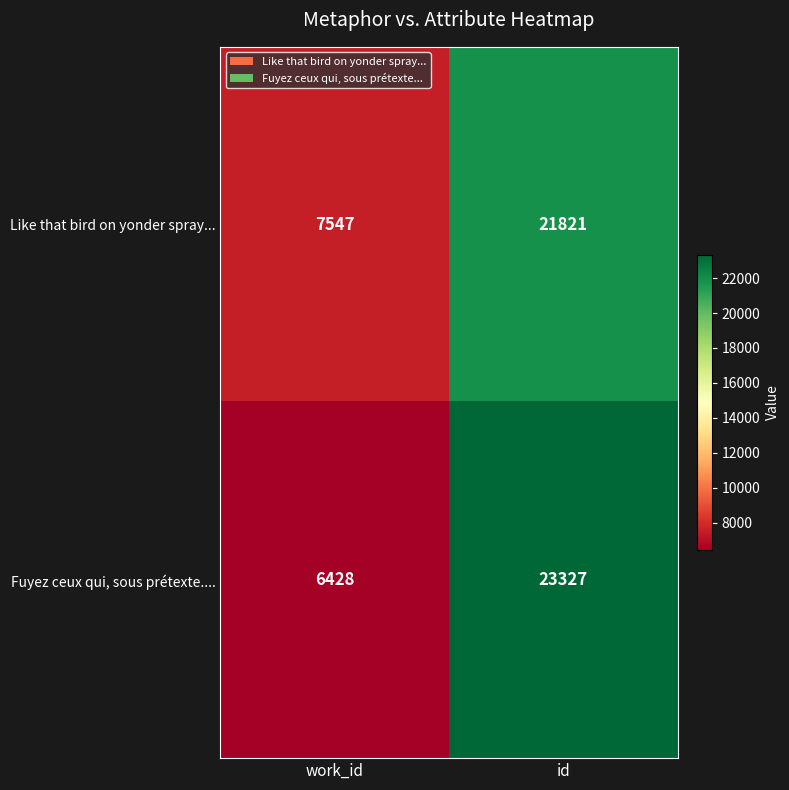

True or false: Like that bird on yonder spray... has a value of 21821 at id.

True